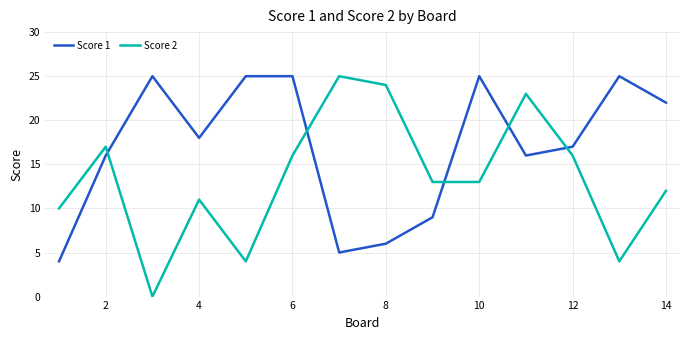

What is the maximum value shown in the chart?

25